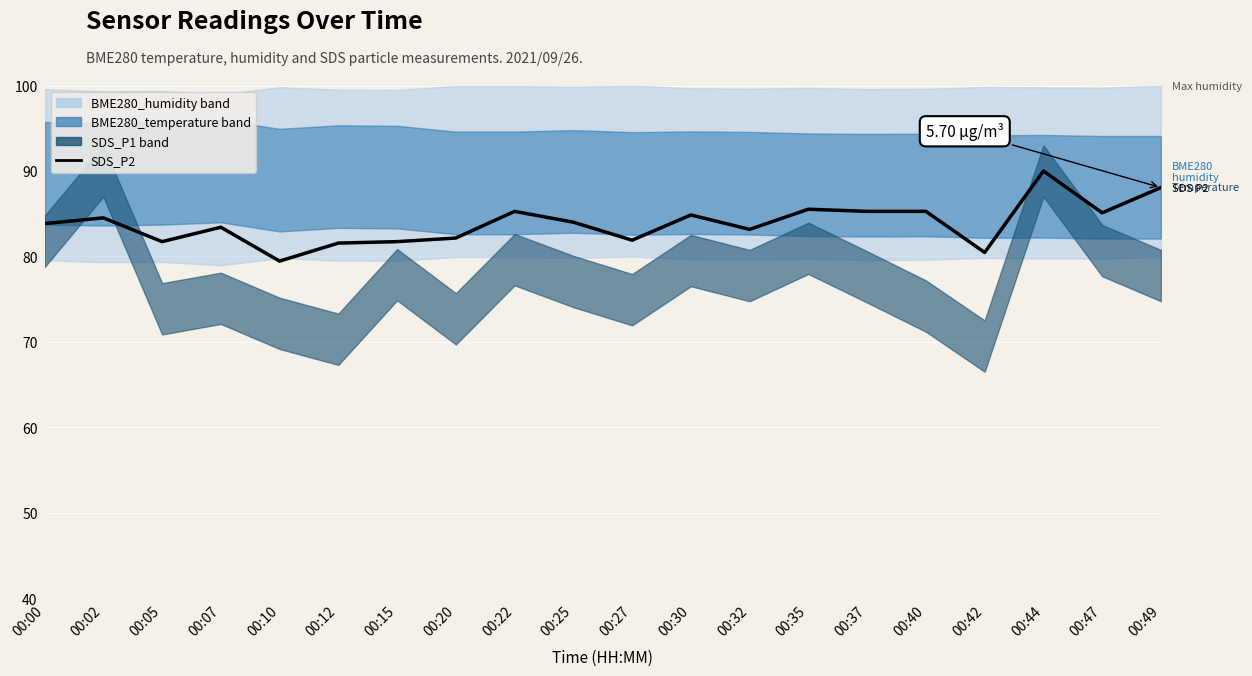

What is the difference between the maximum and minimum values?

21.1